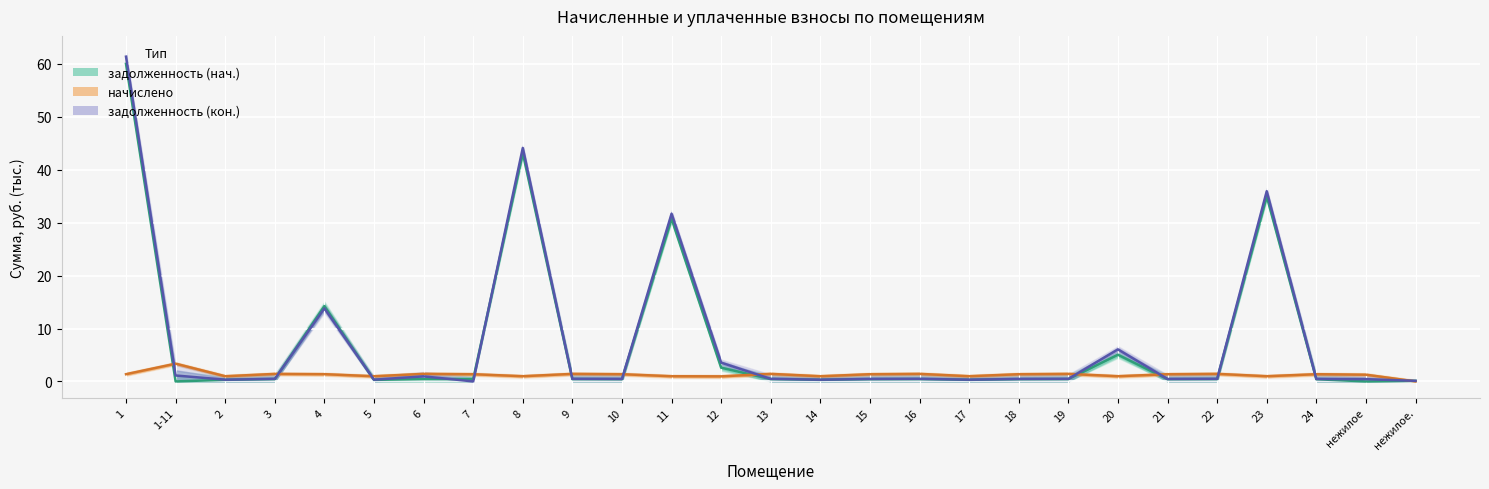

True or false: задолженность (нач.) has a value of 0.6 at 9.

False